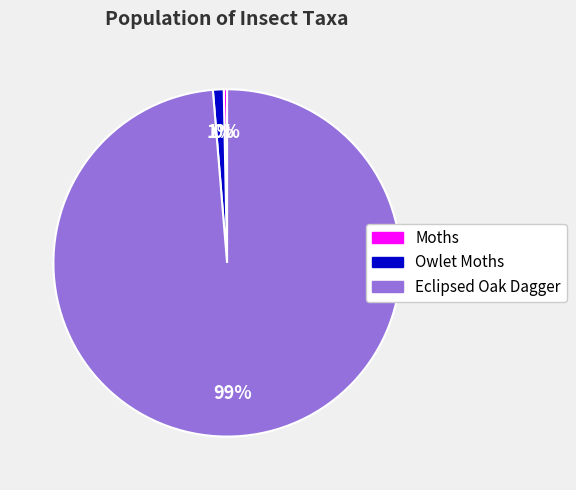

The Eclipsed Oak Dagger slice represents 87% of the pie. True or false?

False